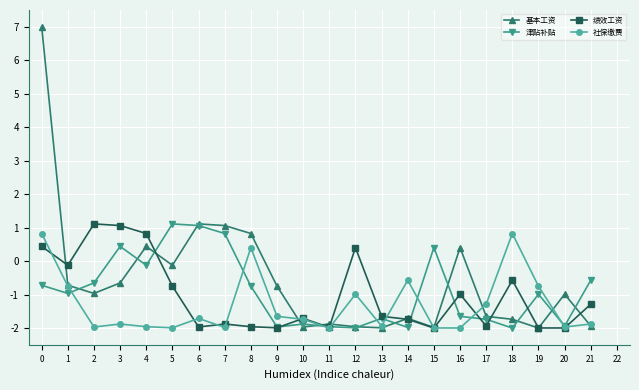

What is the difference between the second highest and minimum values in the 基本工资 series?

3.1